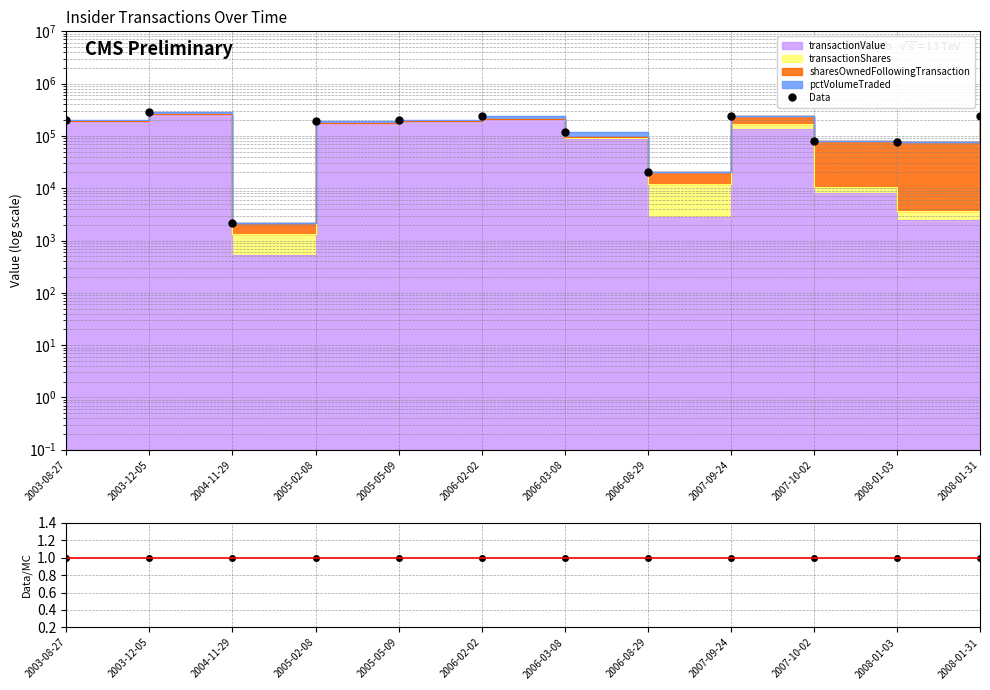

List the labels in order of Data/MC value, smallest first.

2003-08-27, 2003-12-05, 2004-11-29, 2005-02-08, 2005-05-09, 2006-02-02, 2006-03-08, 2006-08-29, 2007-09-24, 2007-10-02, 2008-01-03, 2008-01-31